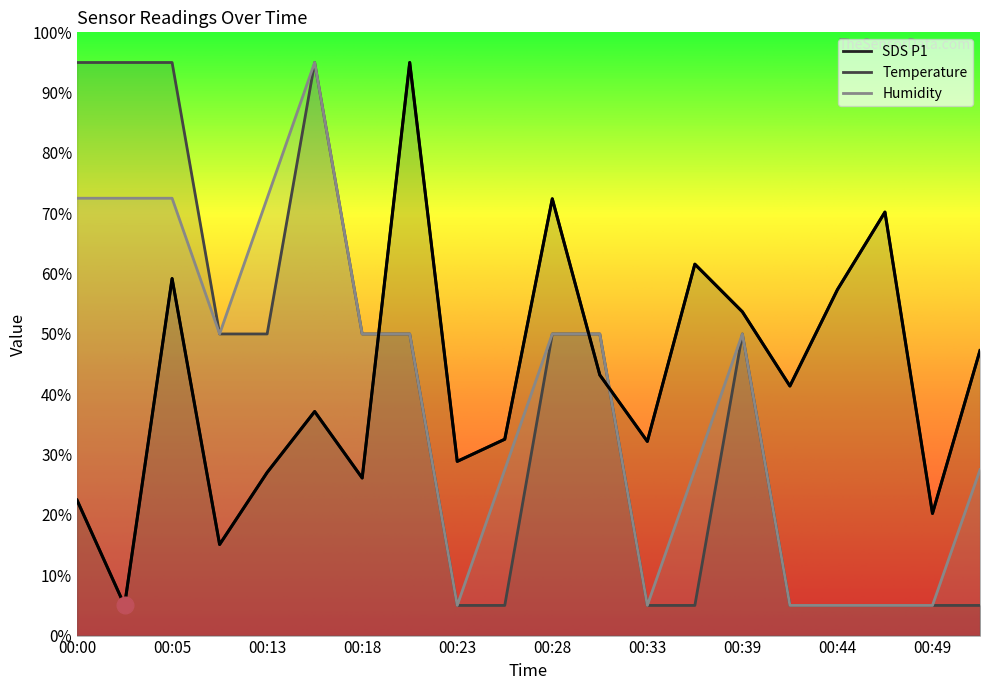

List the series in order of their peak value, highest first.

SDS_P1, Temp, Humidity